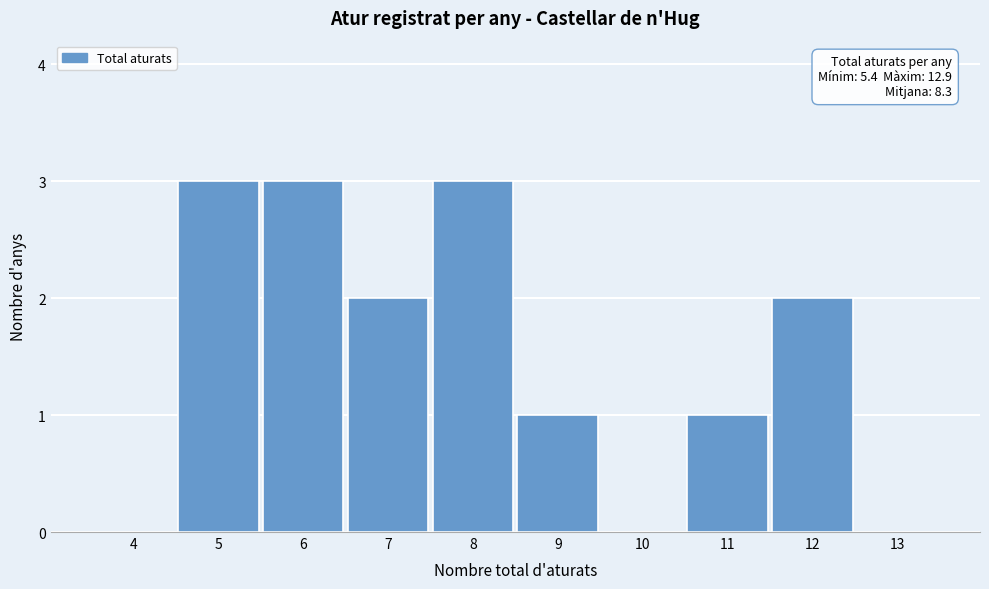

Reading right to left, what are all the values shown in this chart?

13=0	12=2	11=1	10=0	9=1	8=3	7=2	6=3	5=3	4=0